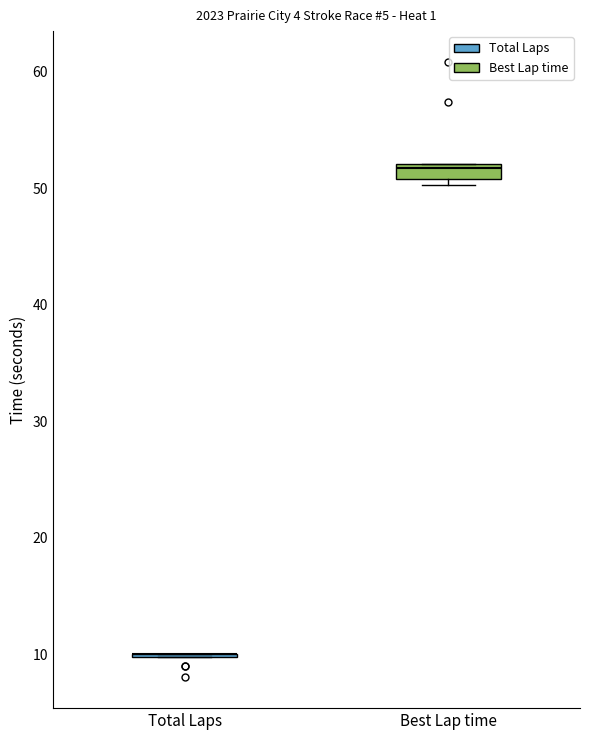

Which box is the tallest, from its lower edge to its upper edge?

Best Lap time